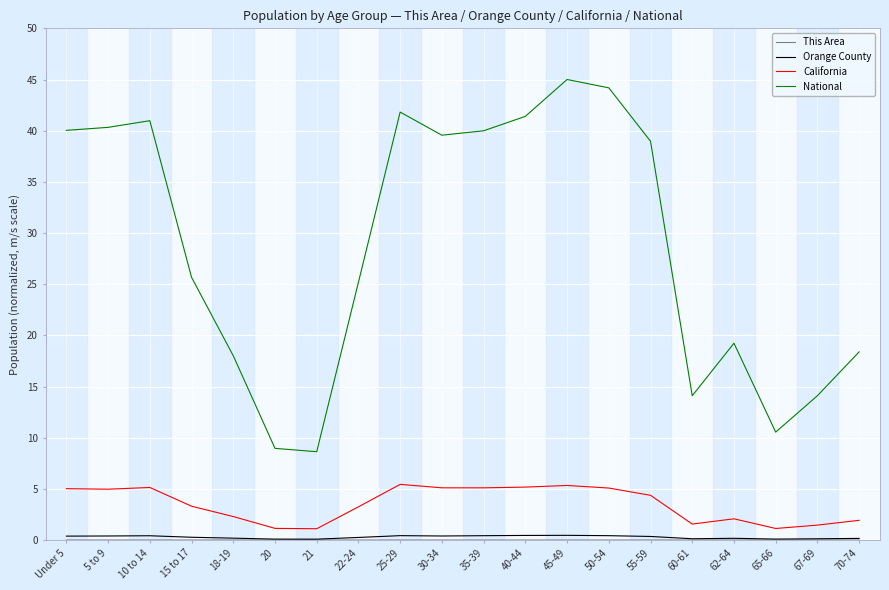

True or false: National has a value of 8.6 at 21.

True